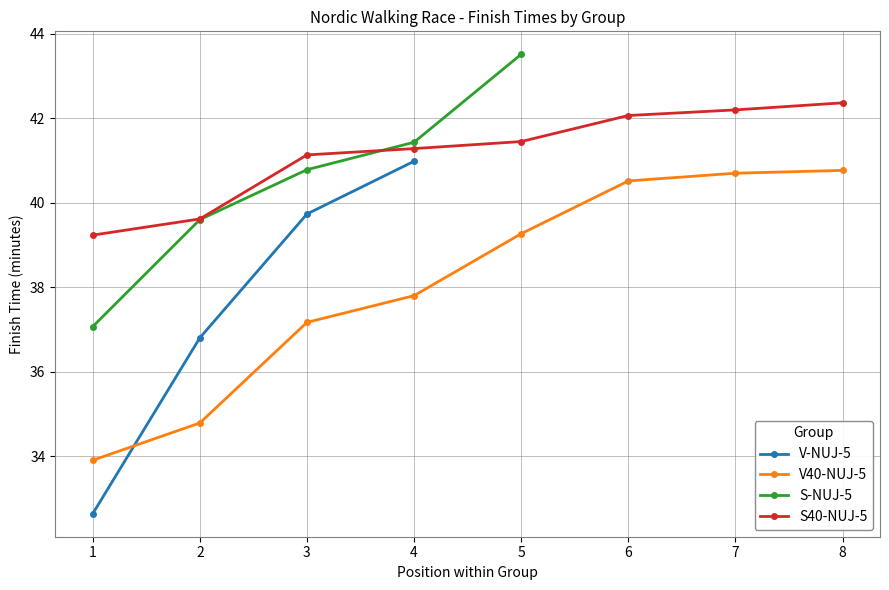

Where is V-NUJ-5 nearest to the value 36?

2